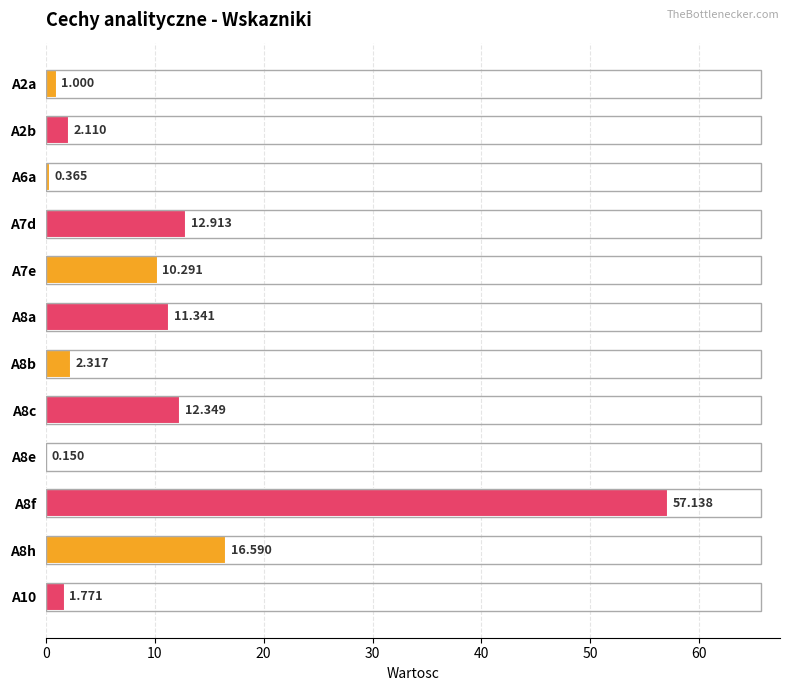

What is the average value?

10.7